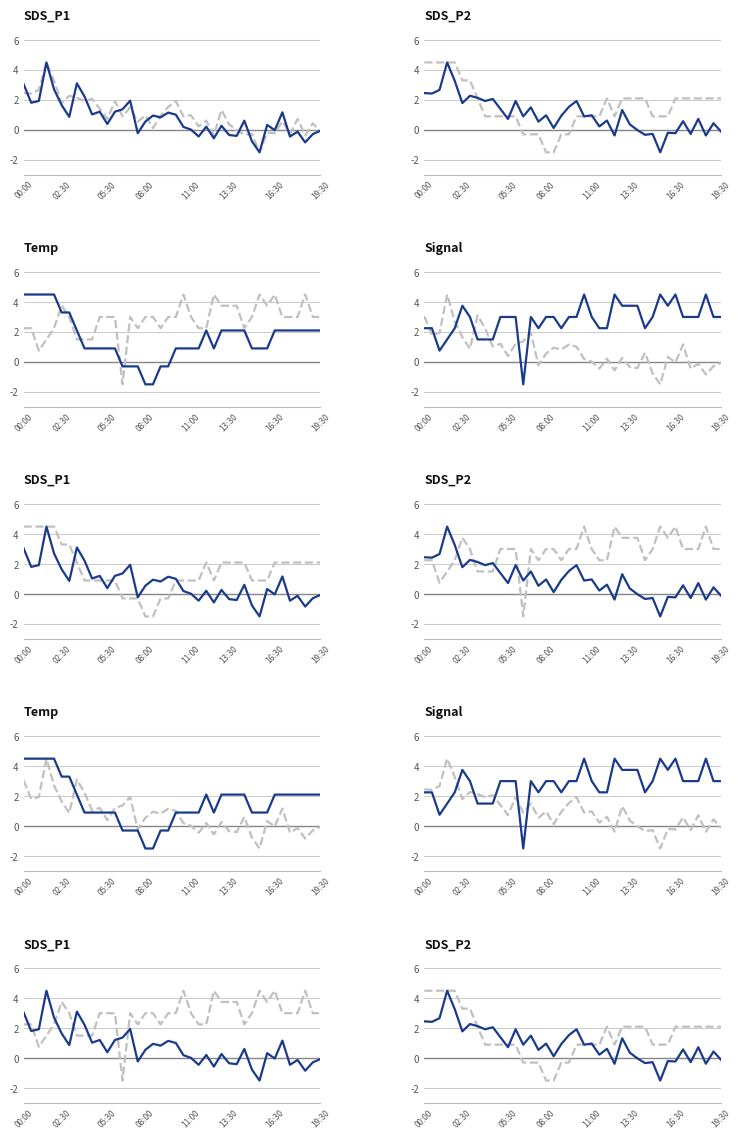

Count the number of data series in this chart.

4